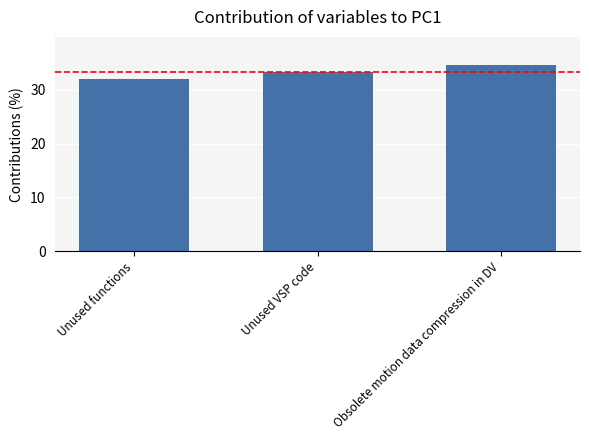

List the labels in order of value, smallest first.

Unused functions, Unused VSP code, Obsolete motion data compression in DV